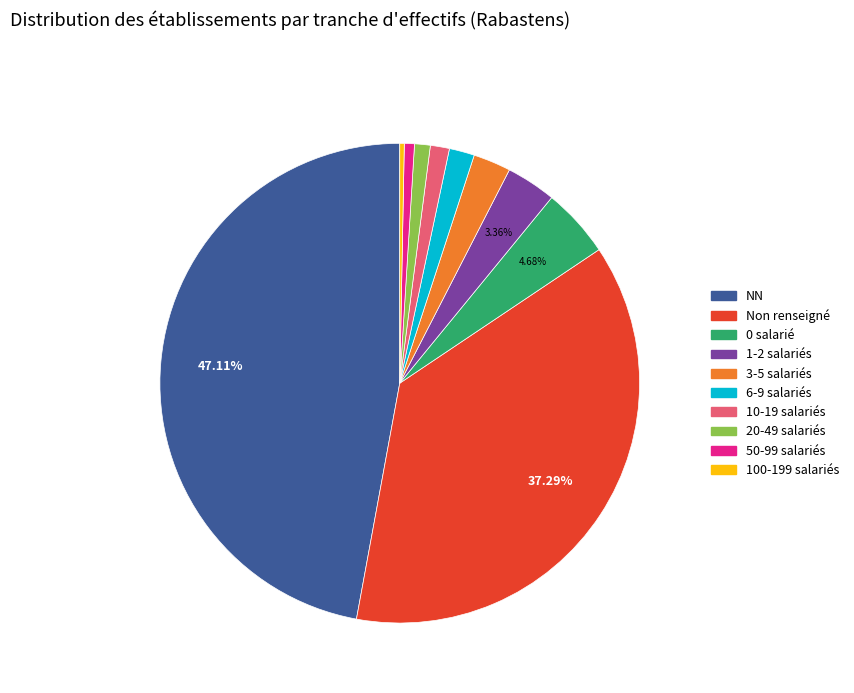

Is there any slice that represents more than half of the pie?

No